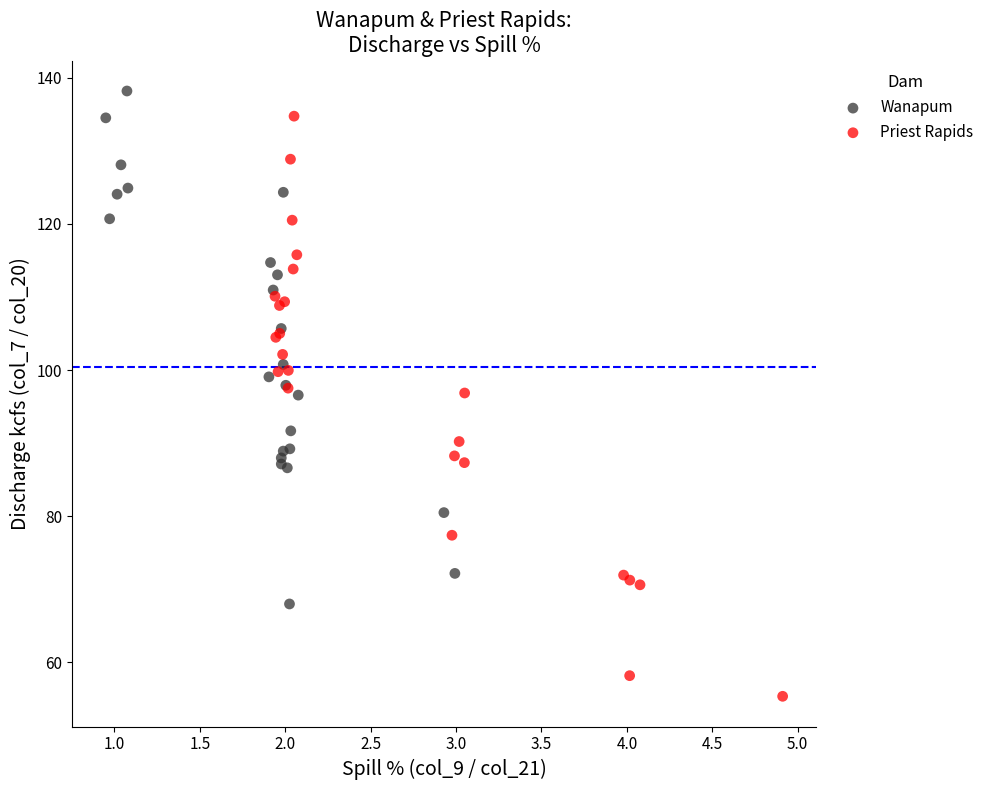

Which series reaches the minimum Y coordinate?

Priest Rapids